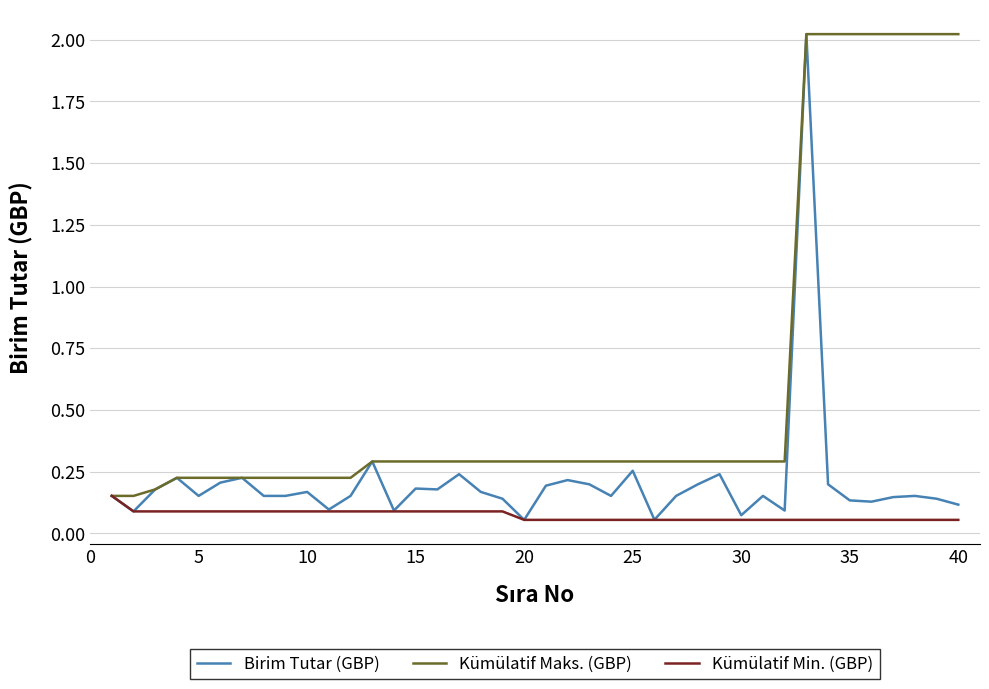

Which series has the largest total across all categories?

Kümülatif Maks. (GBP)